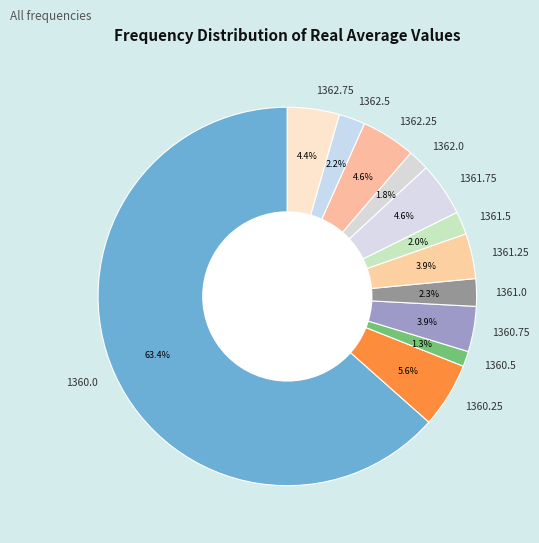

Approximately how many times larger is the value at 1360.5 compared to 1360.75?

0.3